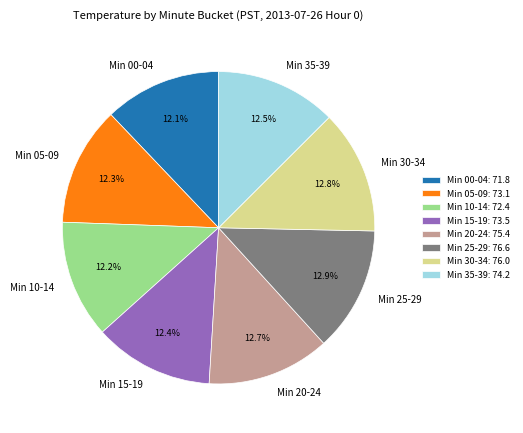

Is there any slice that represents more than half of the pie?

No